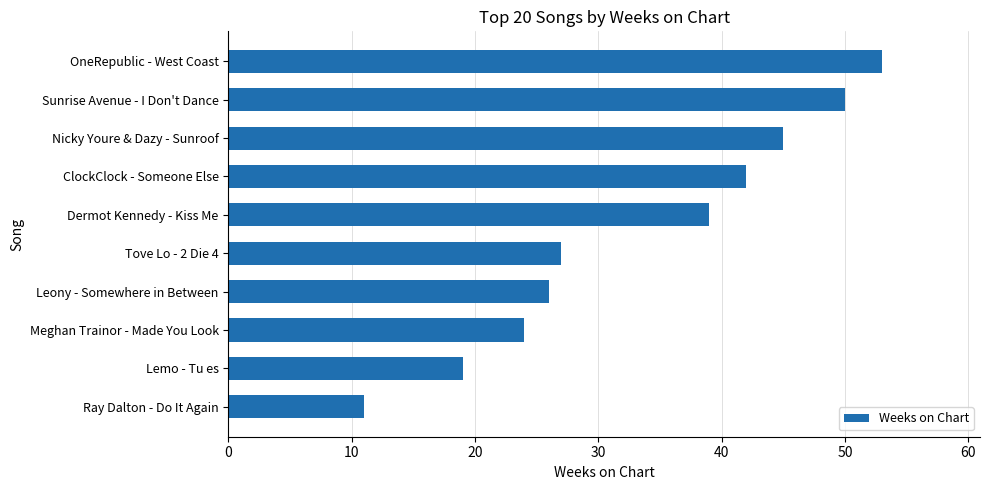

What is the difference between the maximum and second lowest values?

34